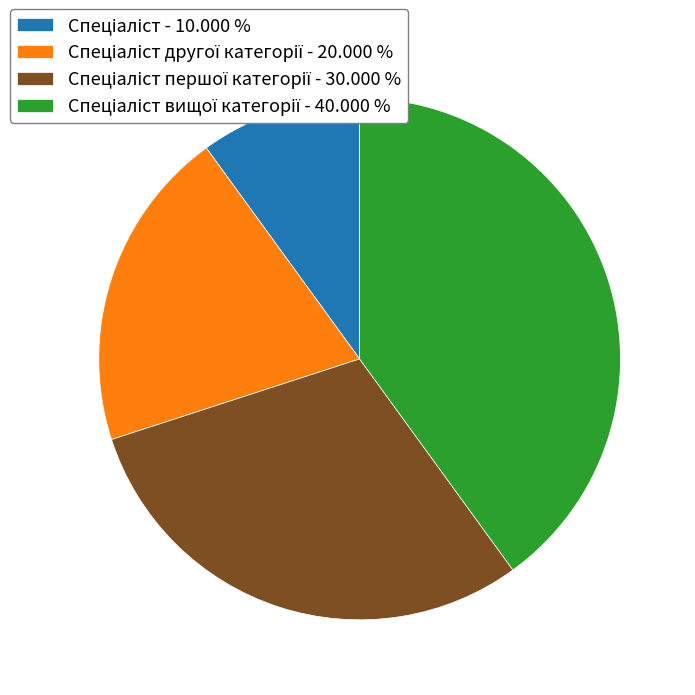

Is there any slice that represents more than half of the pie?

No